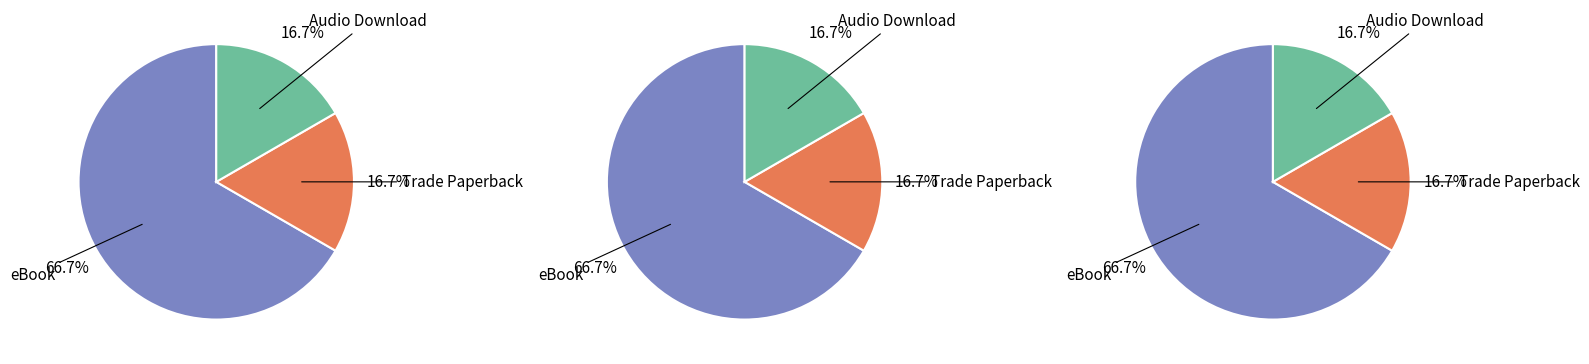

Count the number of slices in the pie.

3